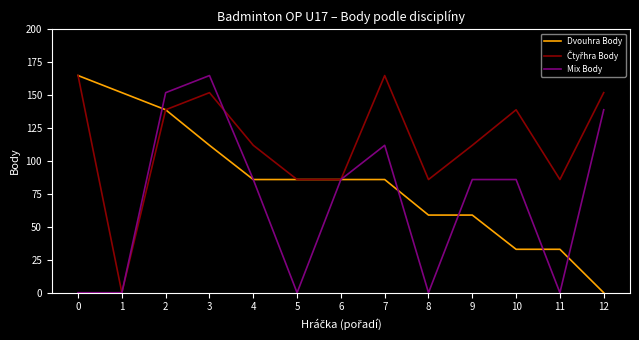

True or false: Dvouhra Body has a value of 86 at 5.

True